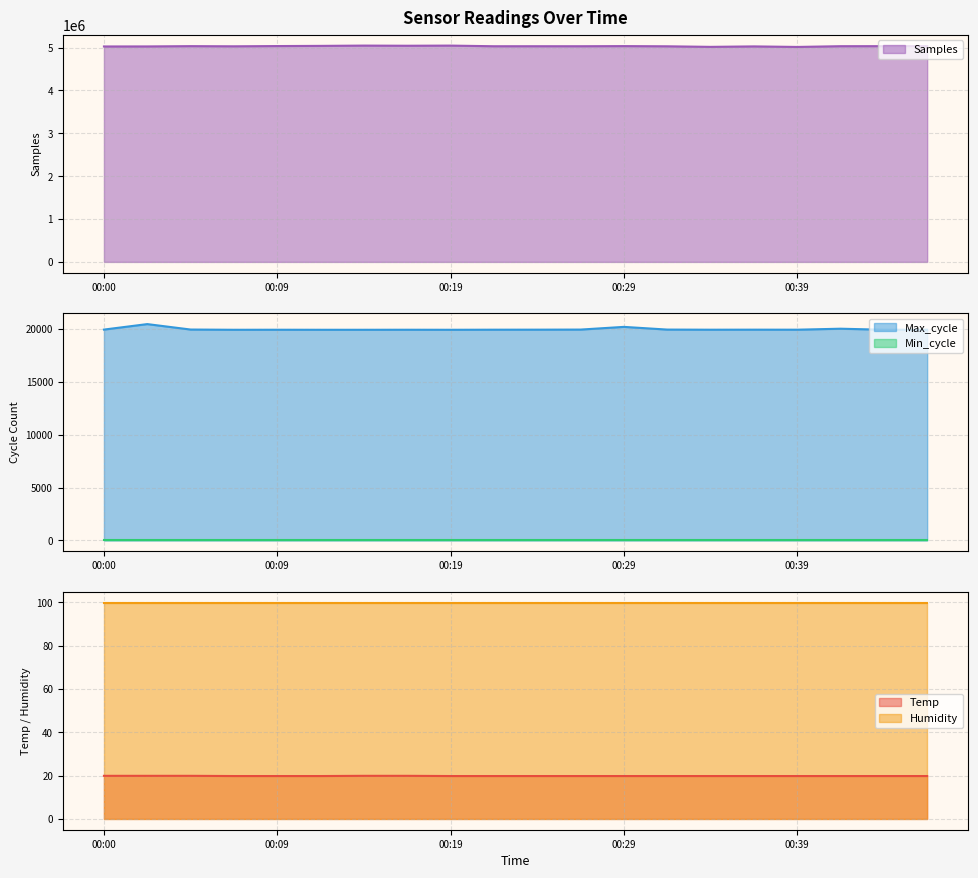

At which category does Samples reach its first local peak?

00:05